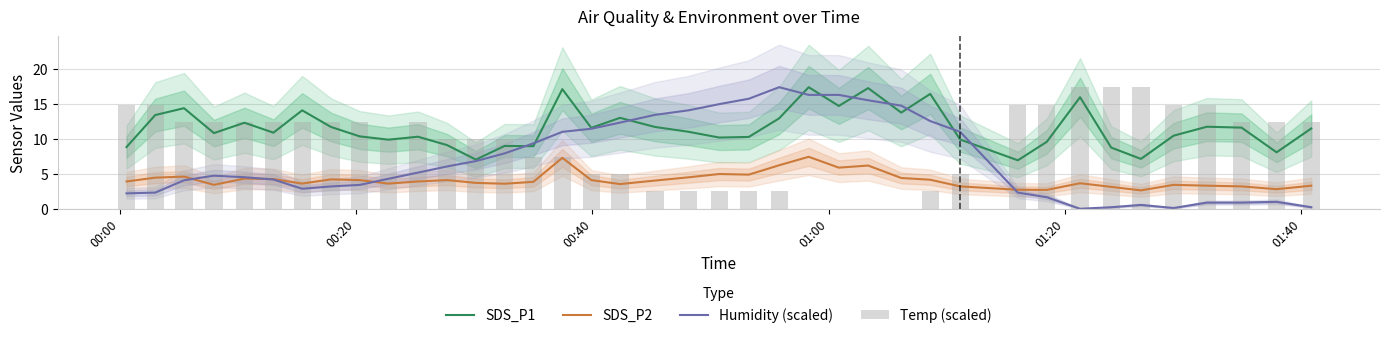

What is the maximum value for Humidity (scaled)?

17.4